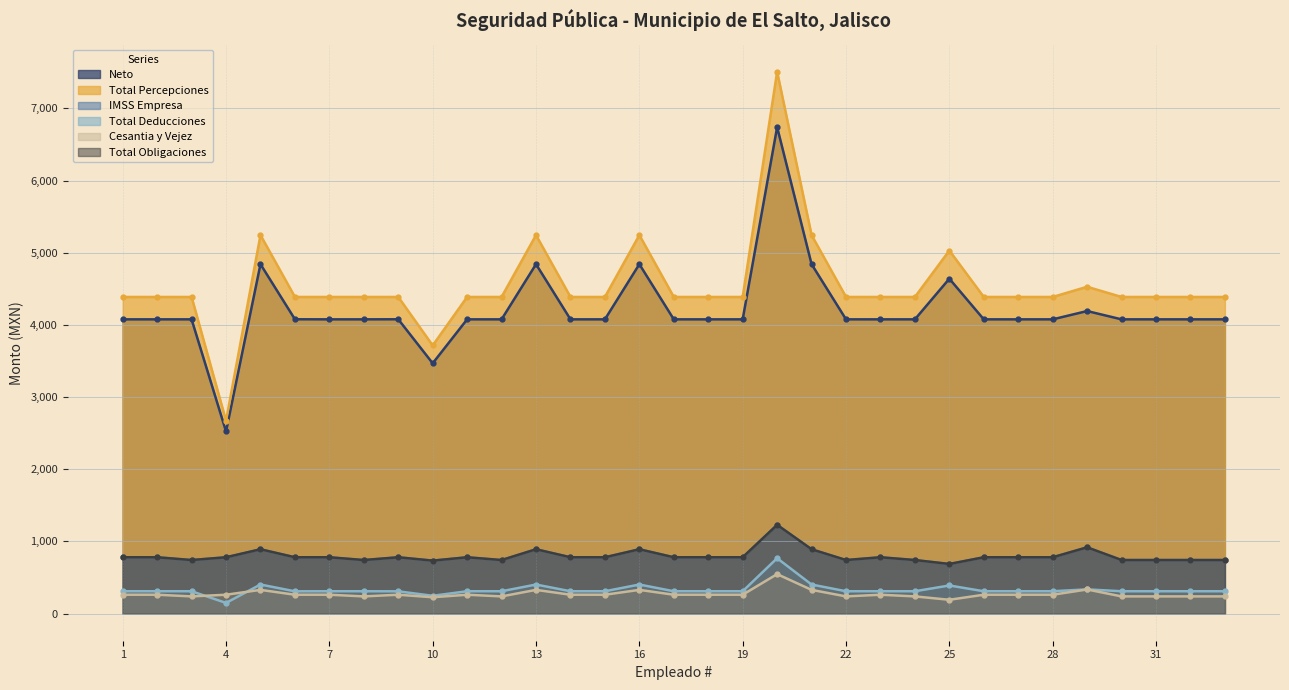

True or false: Total Obligaciones and Total Percepciones intersect in this chart.

False